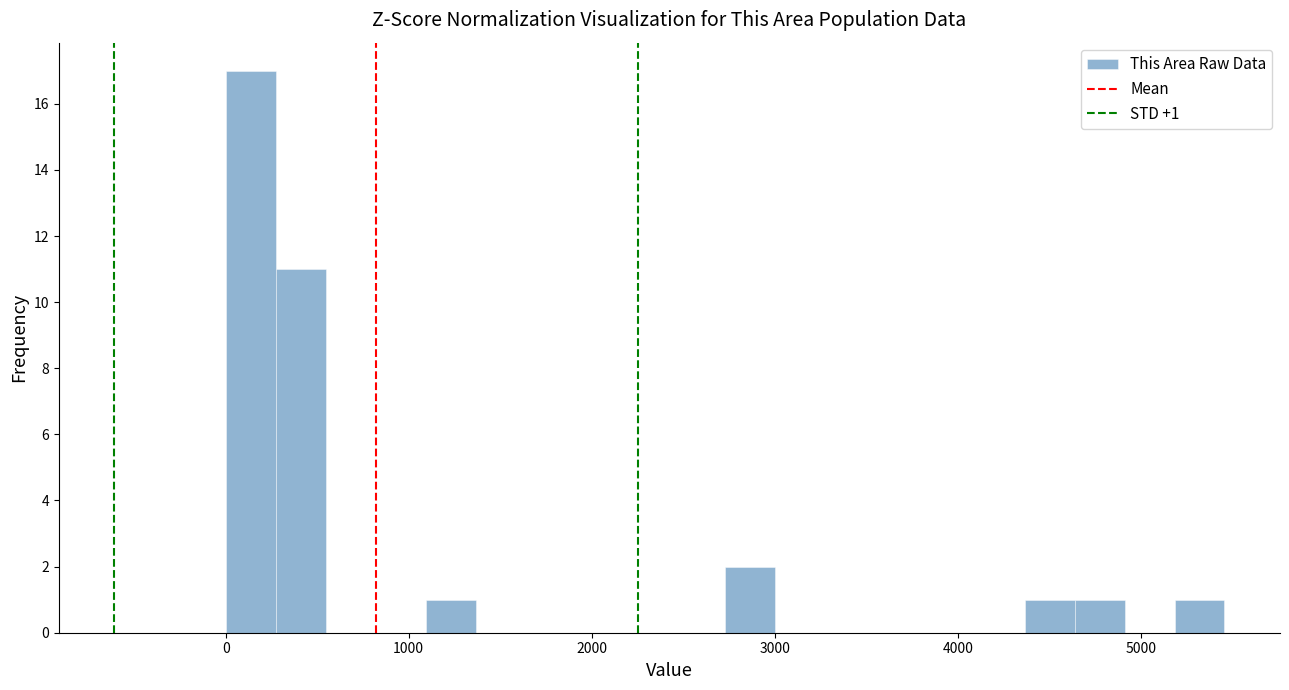

Around what value on the x-axis is the tallest bar? Give the approximate position of its centre, as read against the axis.

100